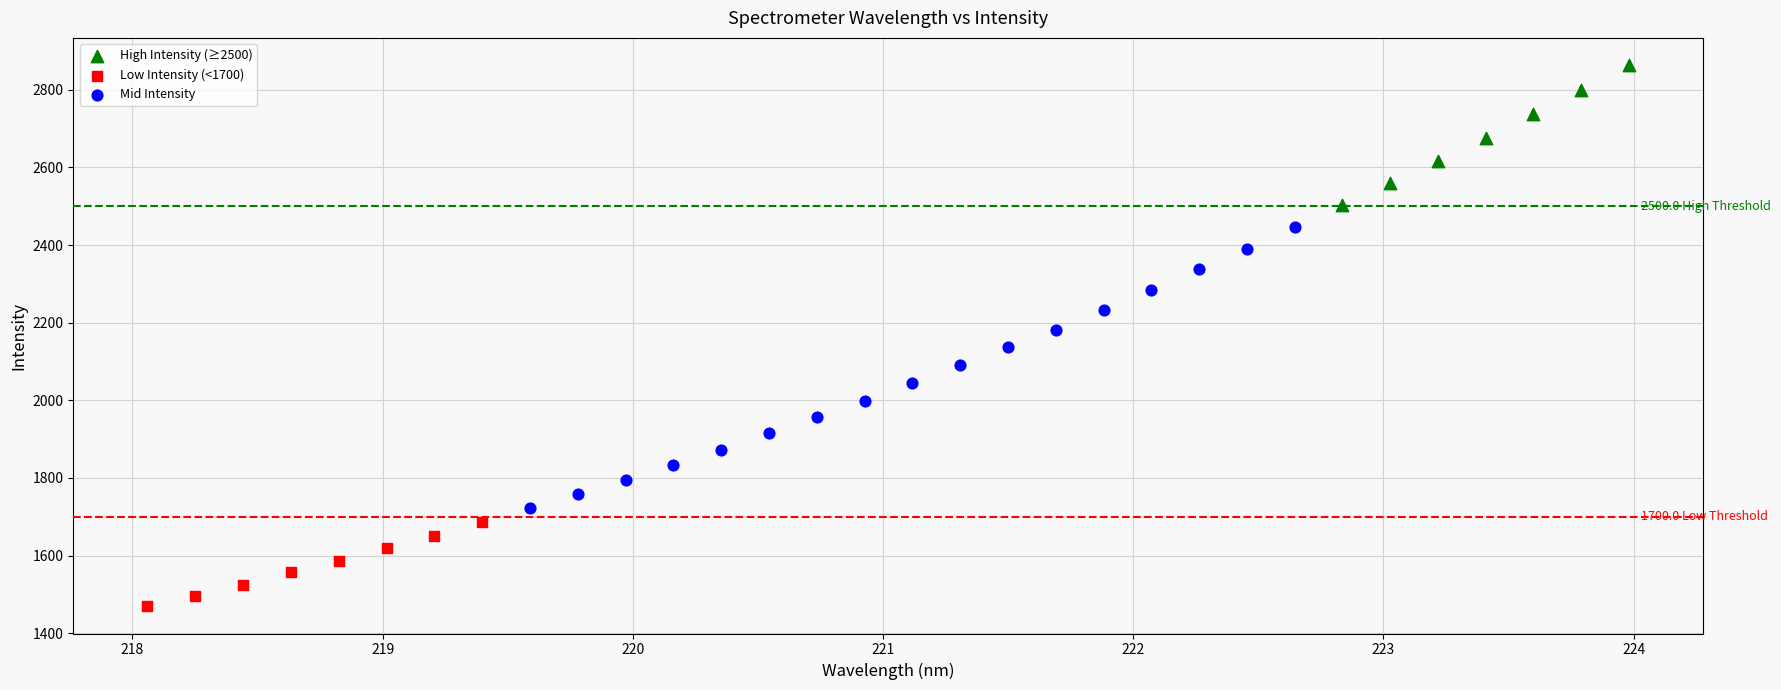

What are all the series names shown in the legend?

High Intensity (≥2500), Low Intensity (<1700), Mid Intensity